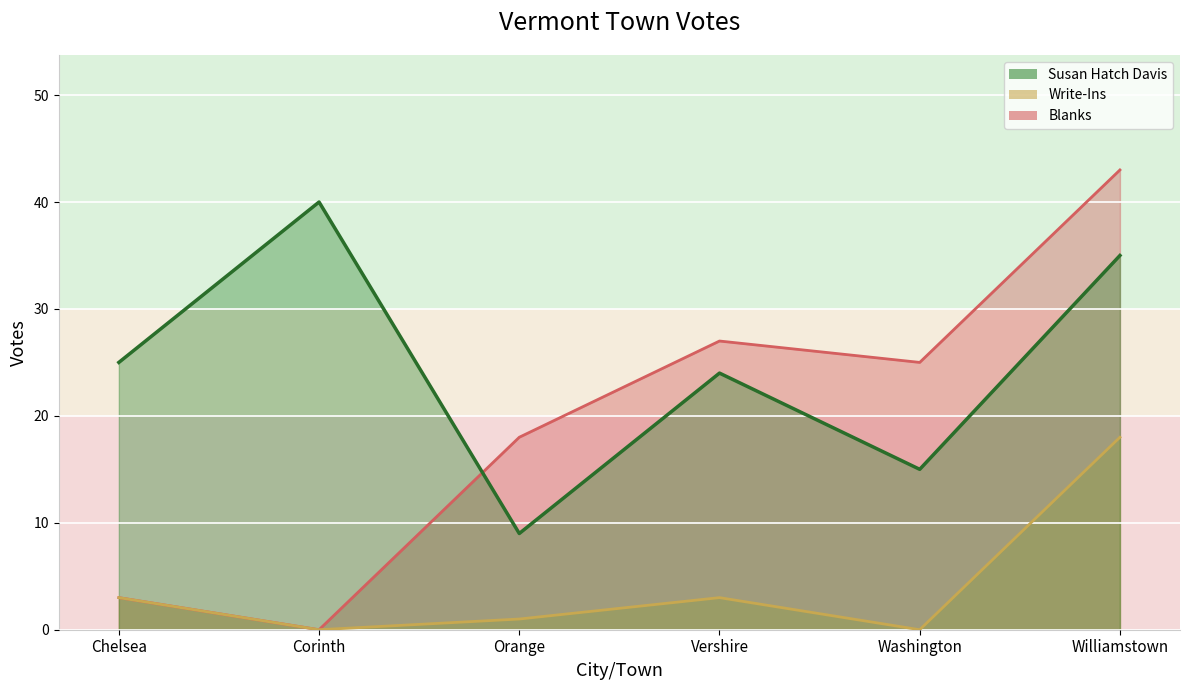

Which series has the largest total across all categories?

Susan Hatch Davis